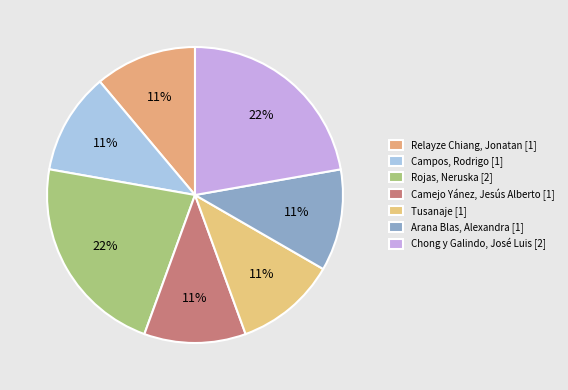

Which slice is the largest?

Chong y Galindo, José Luis